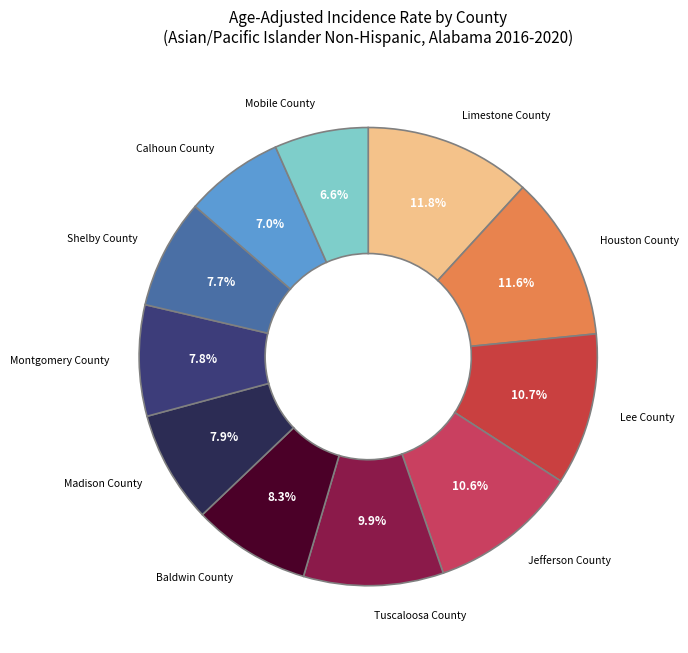

Combined, what portion of the pie is Limestone County and Baldwin County?

20.1%